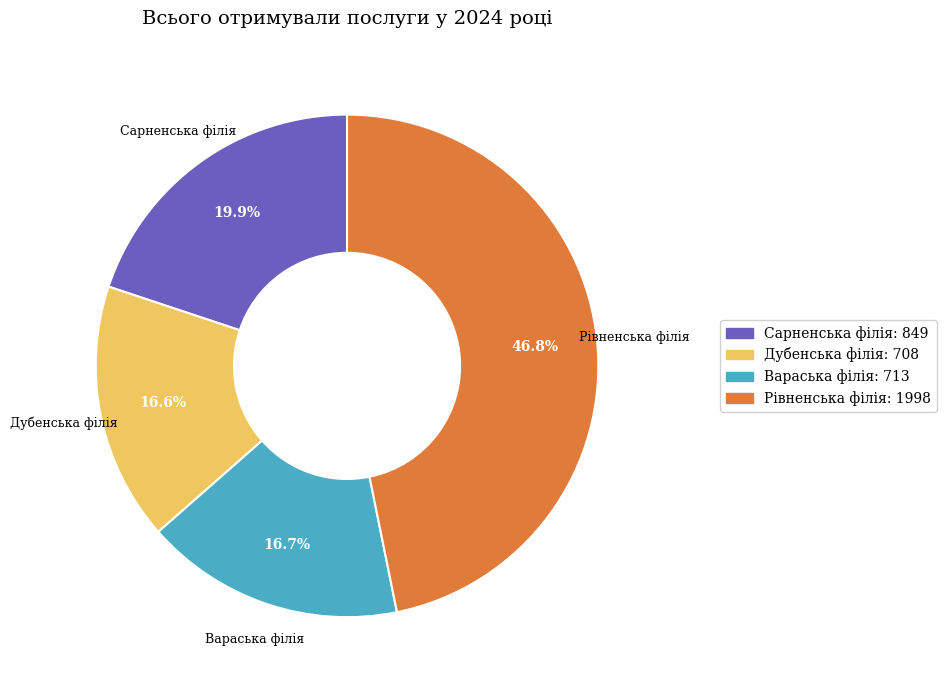

True or false: Вараська філія accounts for 17% of the total.

True